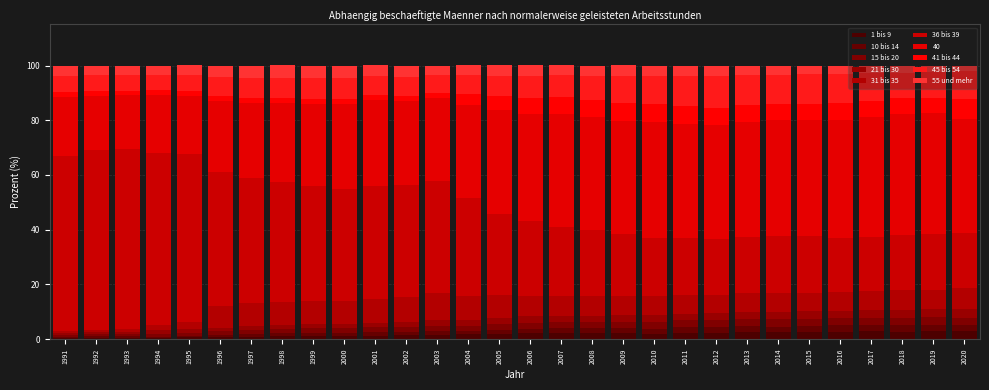

How many categories are shown in the chart?

30